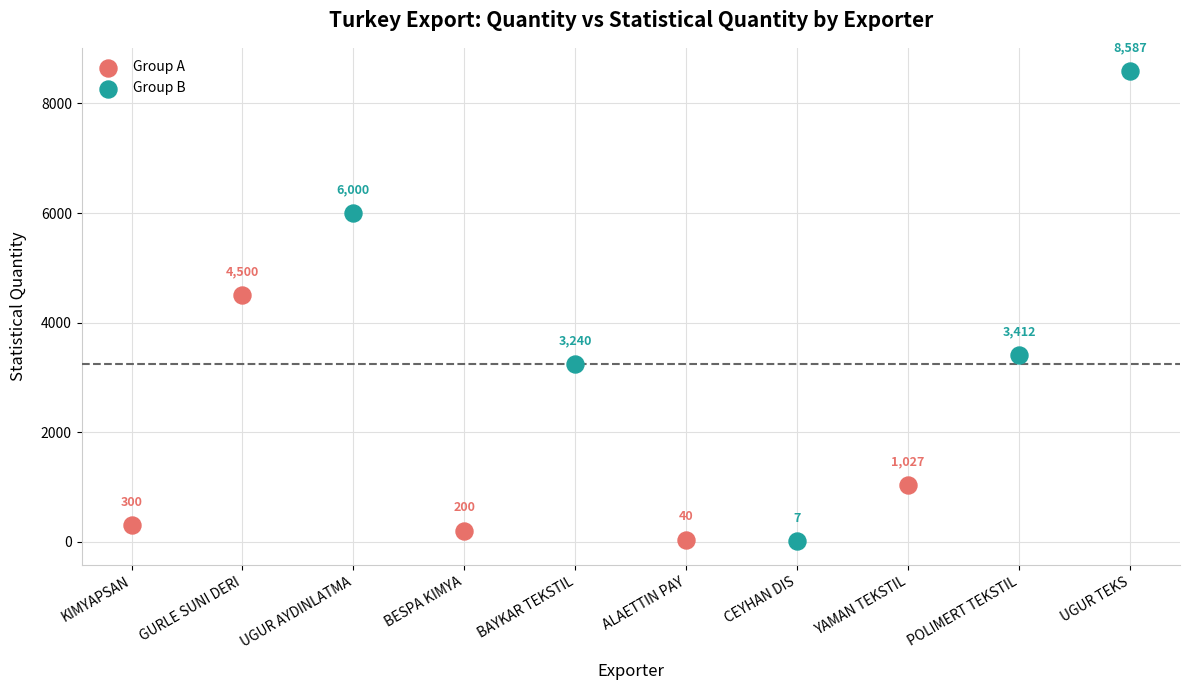

Which series has the largest Y range (max minus min)?

Group B